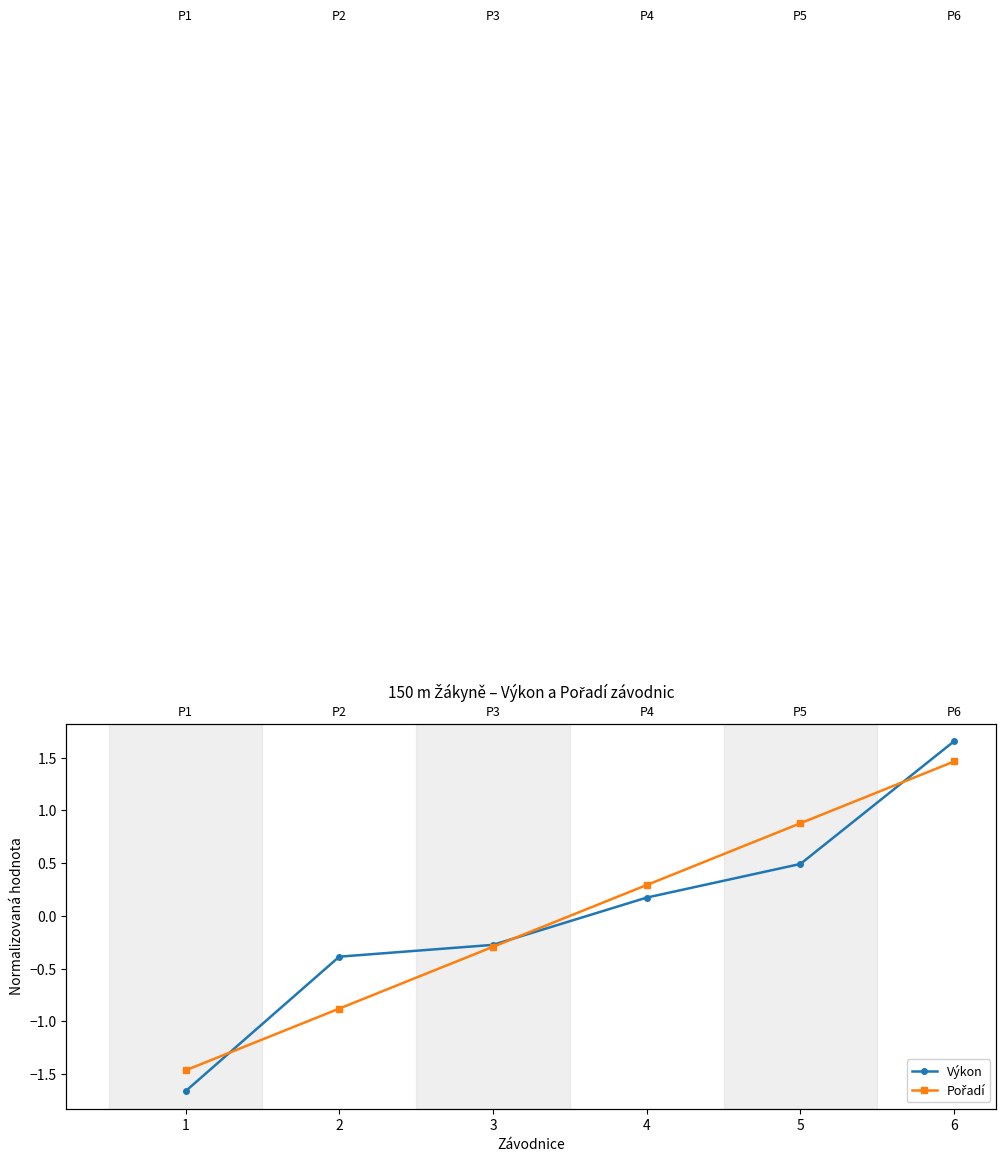

The value of Pořadí at 2 is -1.5. True or false?

False